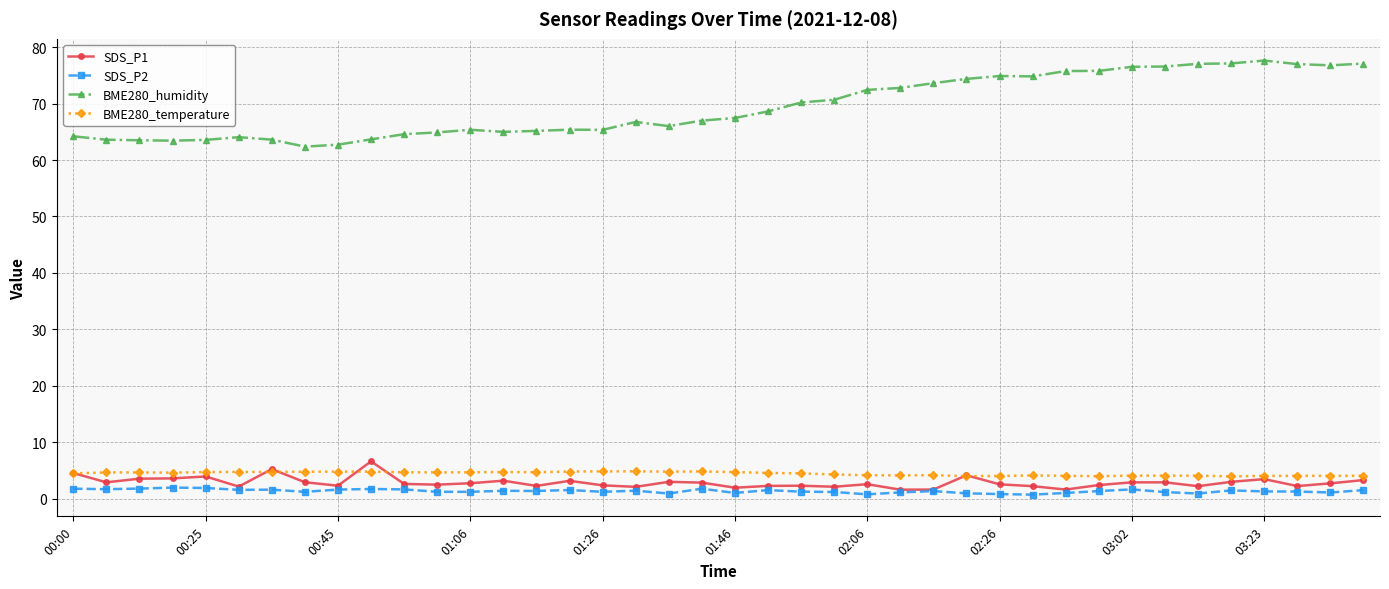

What is the maximum value for BME280_temperature?

4.8